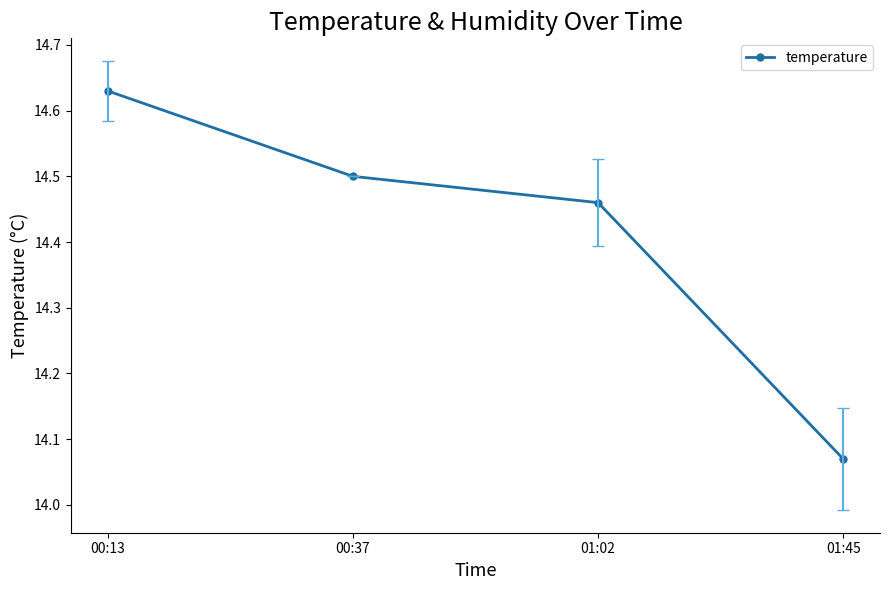

How many series are shown in this chart?

1